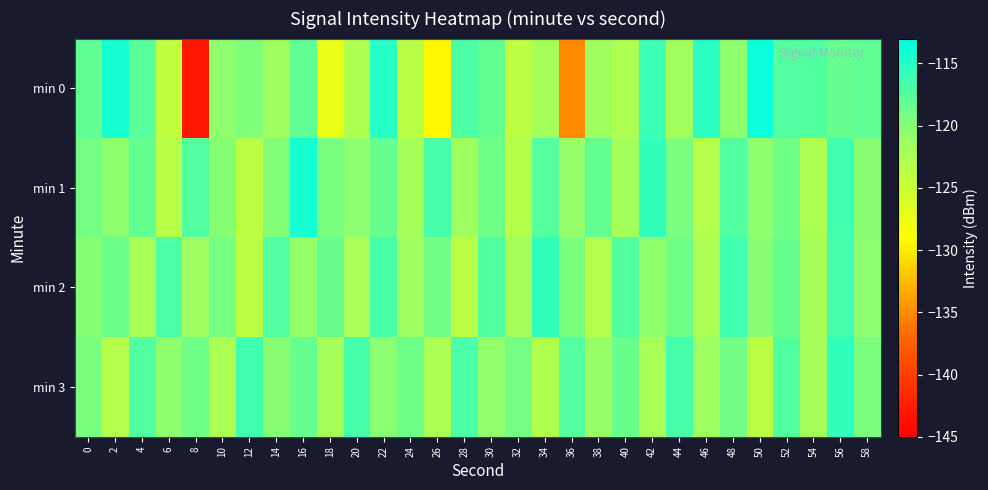

Rank the series at 4 from lowest to highest value.

min 2, min 1, min 0, min 3